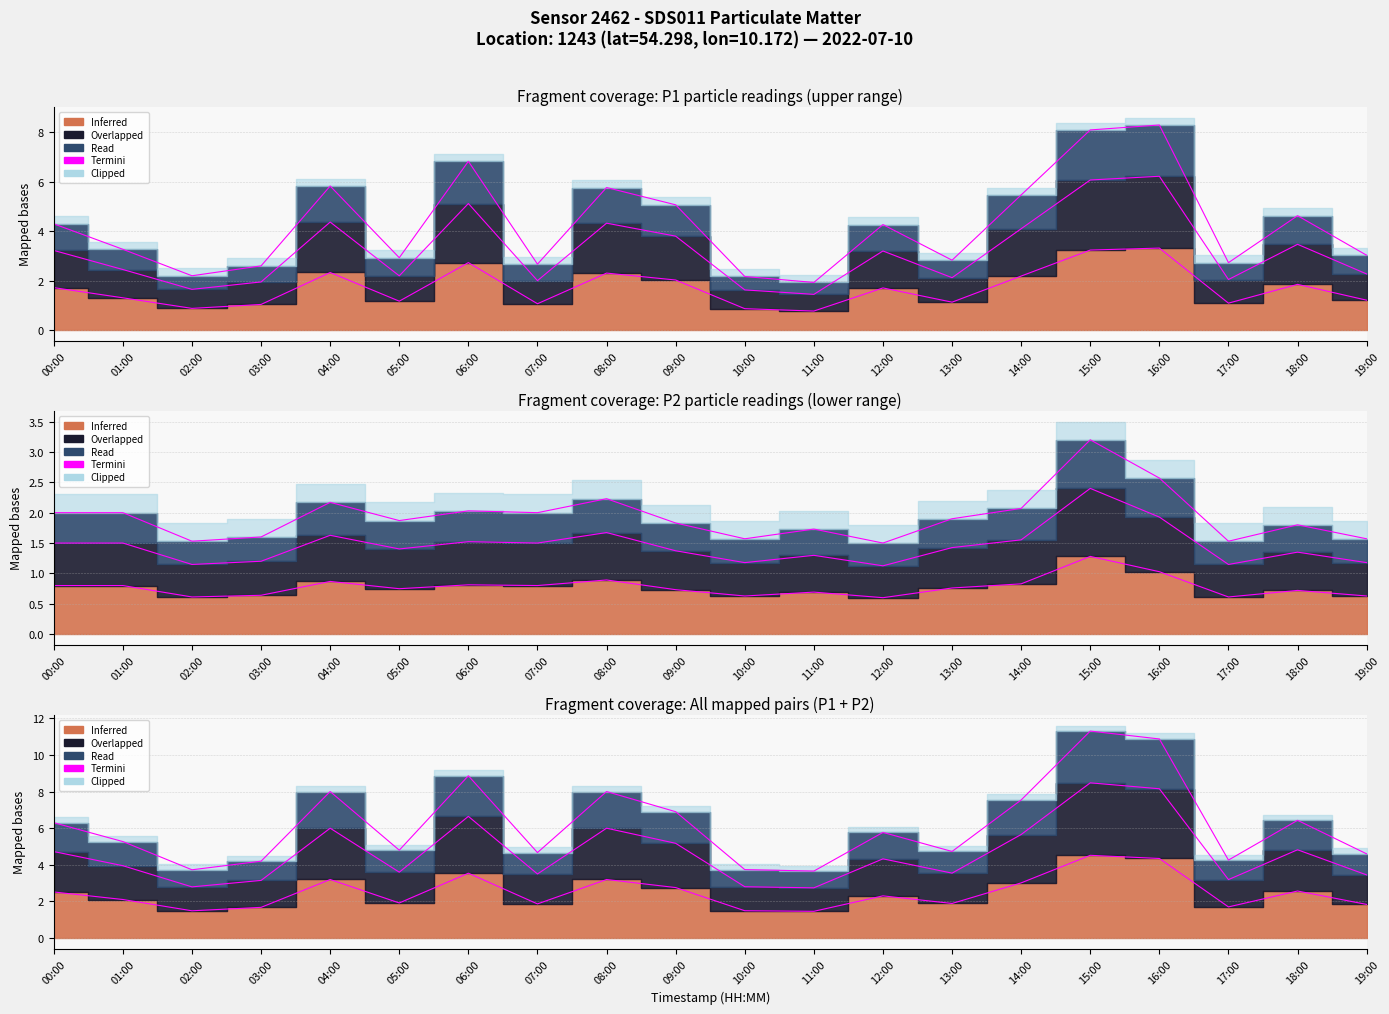

Is it true that the value at 17:00 is 4.3?

True